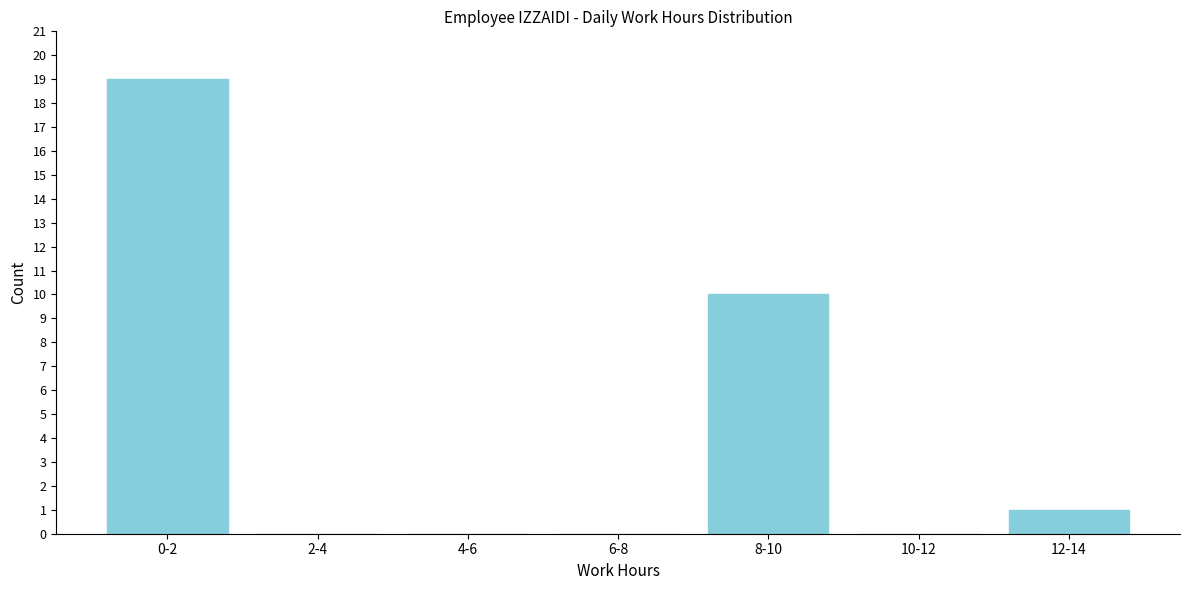

Reading right to left, transcribe all the data shown in this chart.

12-14=1	10-12=0	8-10=10	6-8=0	4-6=0	2-4=0	0-2=19